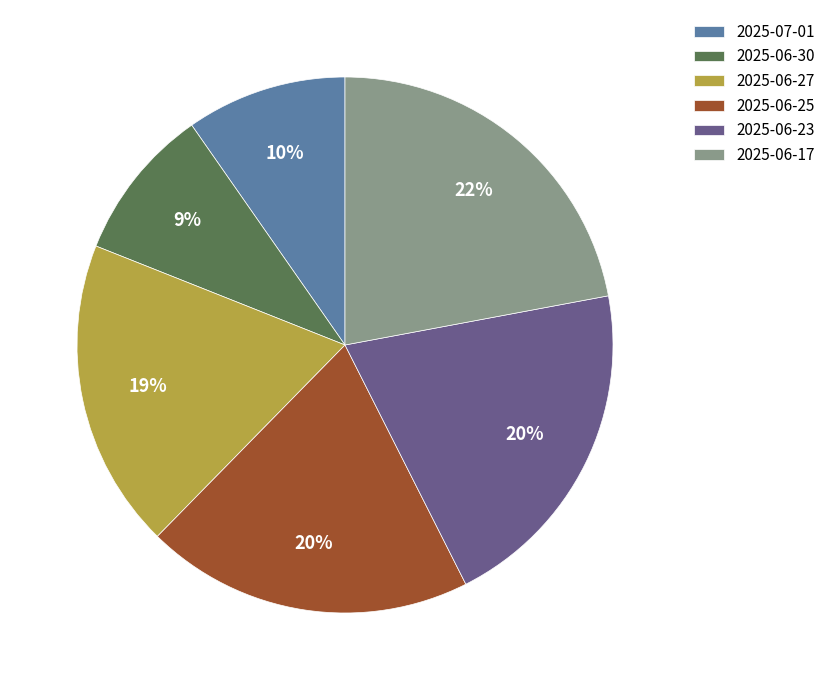

What percentage is the 2025-06-30 slice, to the nearest percent?

9%